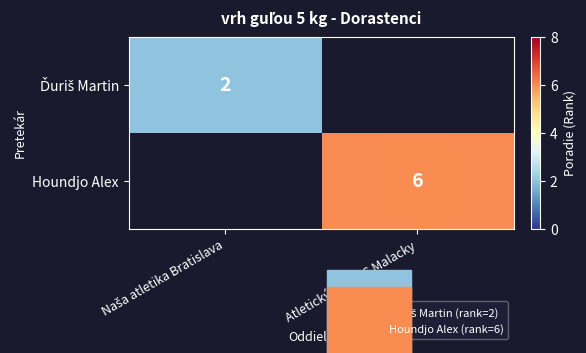

Rank the series at Atletický klub AC Malacky from lowest to highest value.

Ďuriš Martin, Houndjo Alex